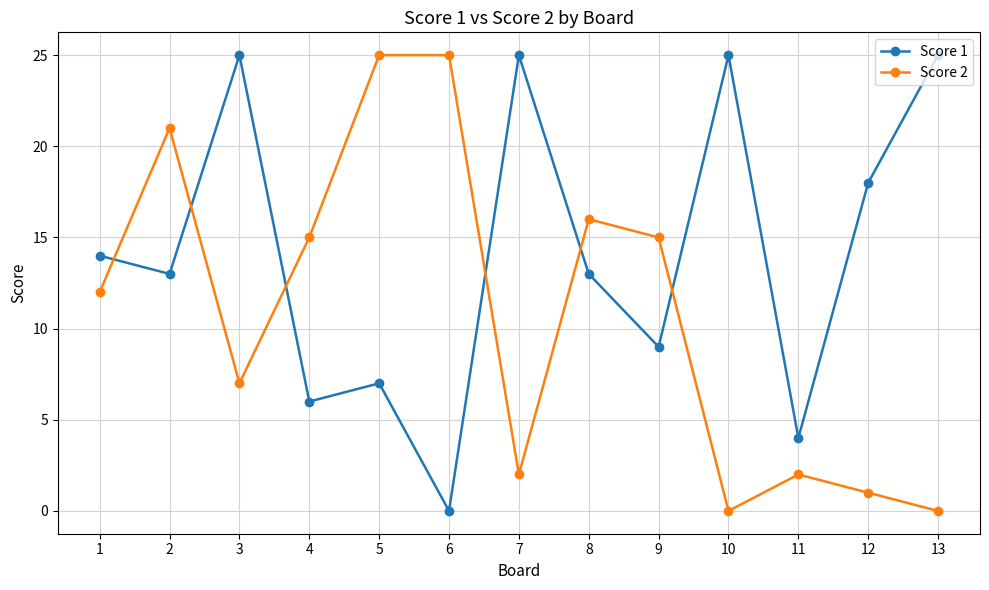

How many values in the Score 2 series are below 12?

6